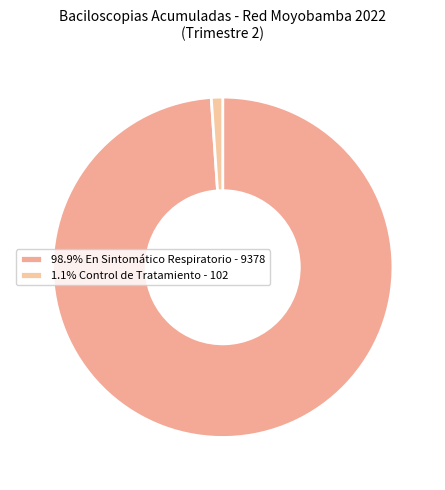

How many slices are in this pie chart?

2